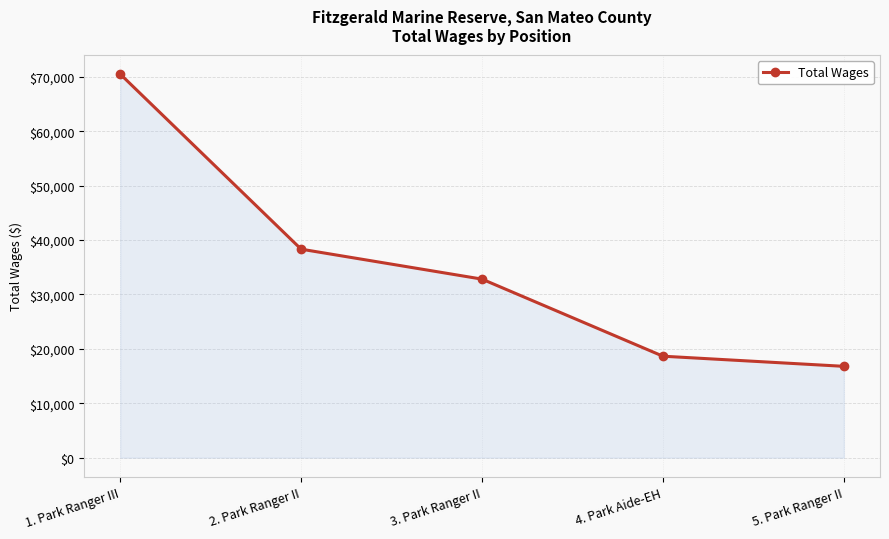

What is the difference between the values at 4. Park Aide-EH and 5. Park Ranger II?

1861